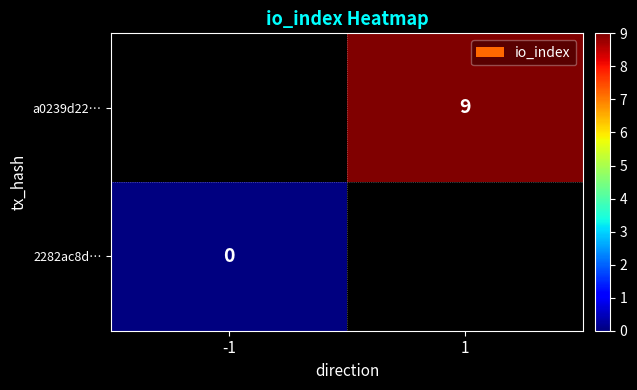

Is it true that a0239d22… equals 9 at 1?

True